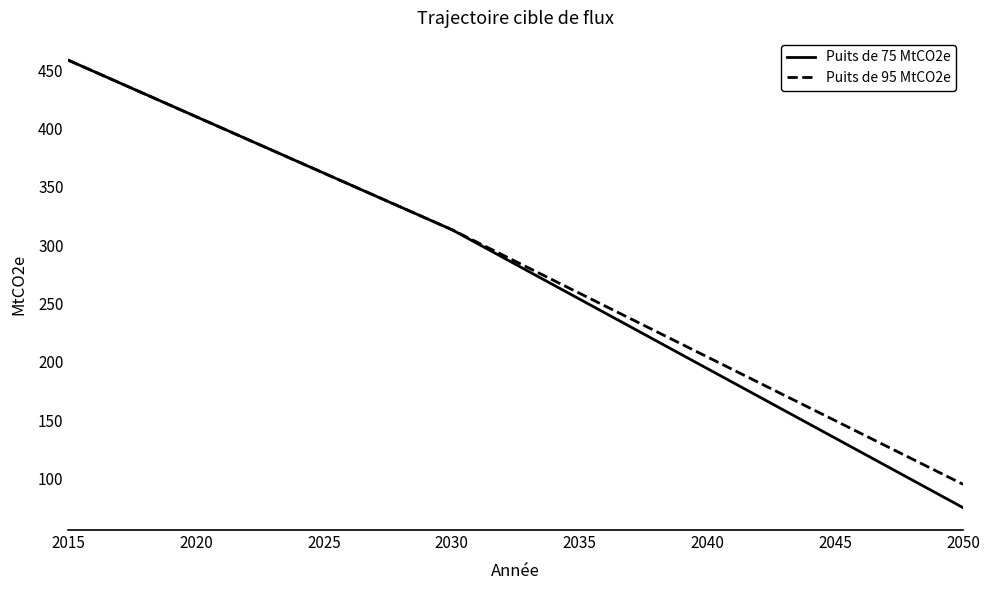

Which series has the widest spread of values?

Puits de 75 MtCO2e